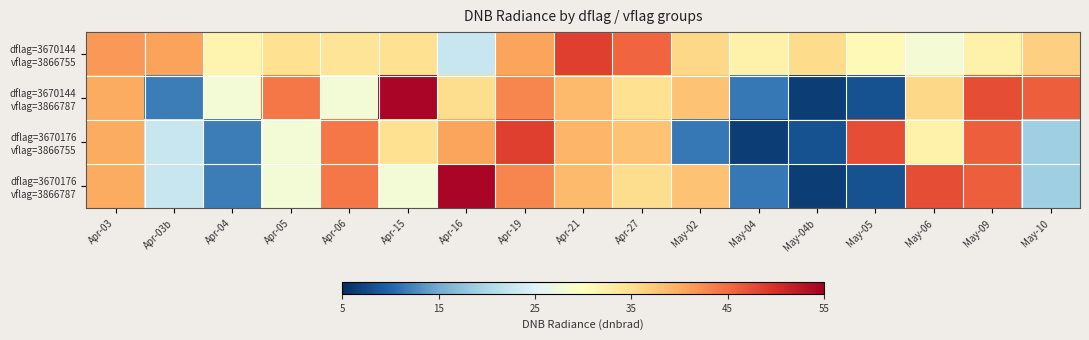

At which category is the sum across all series the highest?

Apr-19